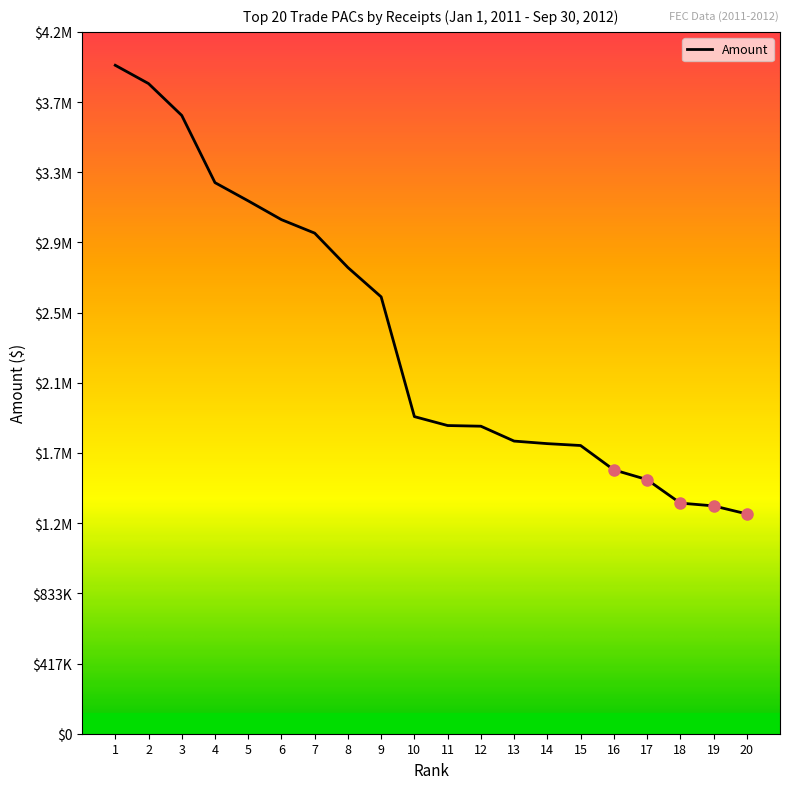

List the labels in order of value, smallest first.

20, 19, 18, 17, 16, 15, 14, 13, 12, 11, 10, 9, 8, 7, 6, 5, 4, 3, 2, 1